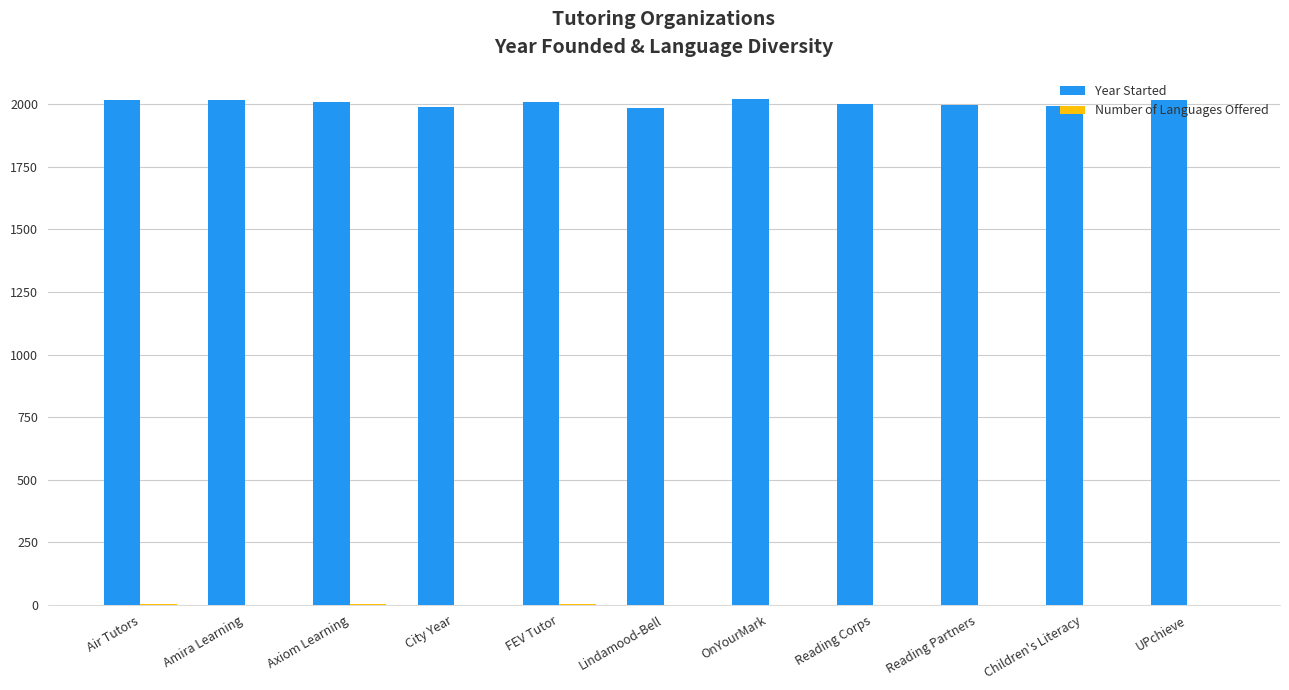

The value of Year Started at UPchieve is 2018. True or false?

True